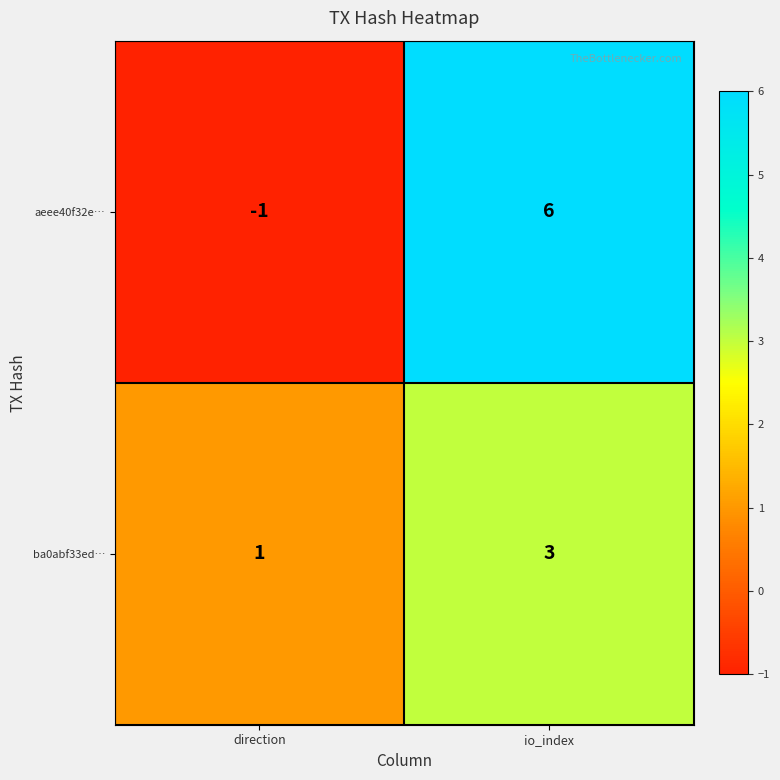

Read the ba0abf33ed… value at io_index.

3